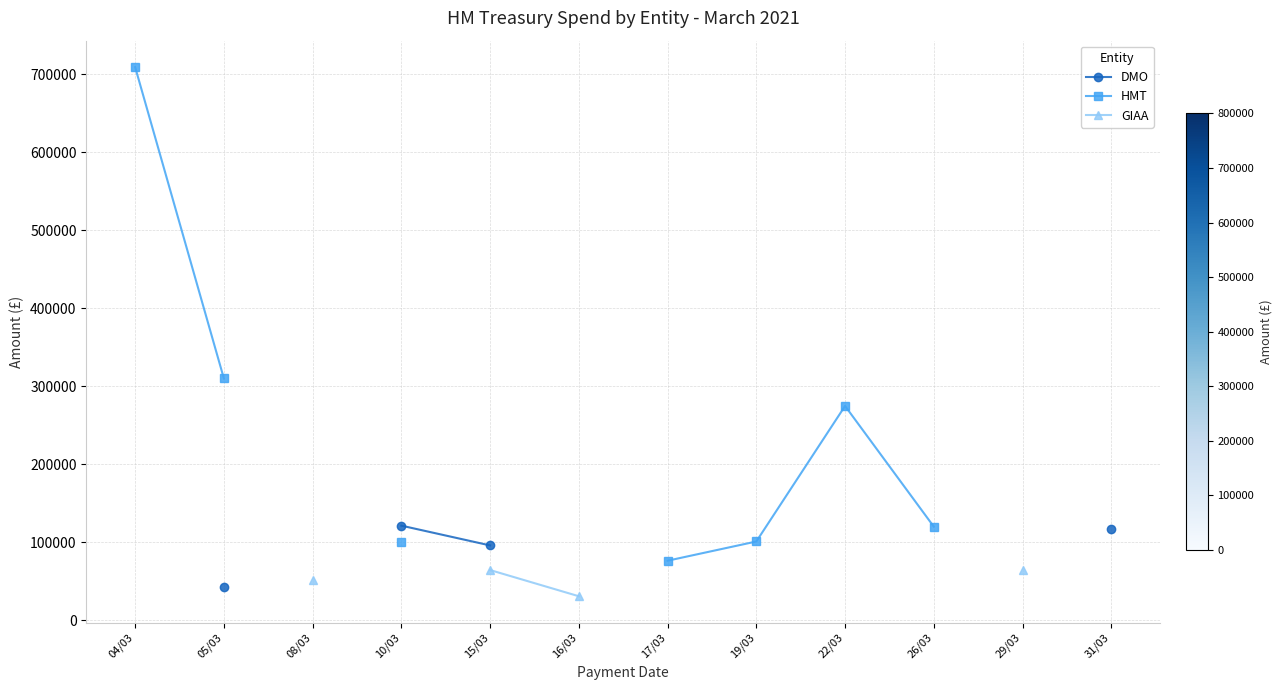

What is the value of the HMT point at the 4th from the left?

100000.0